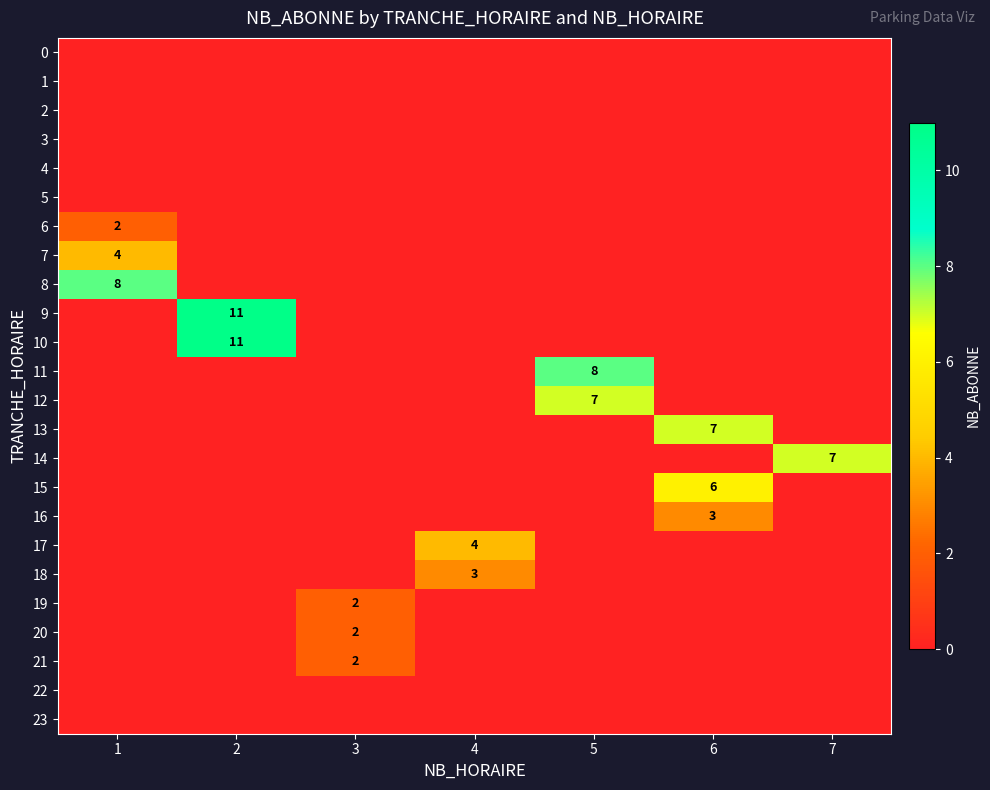

The value of 20 at 6 is -1. True or false?

False